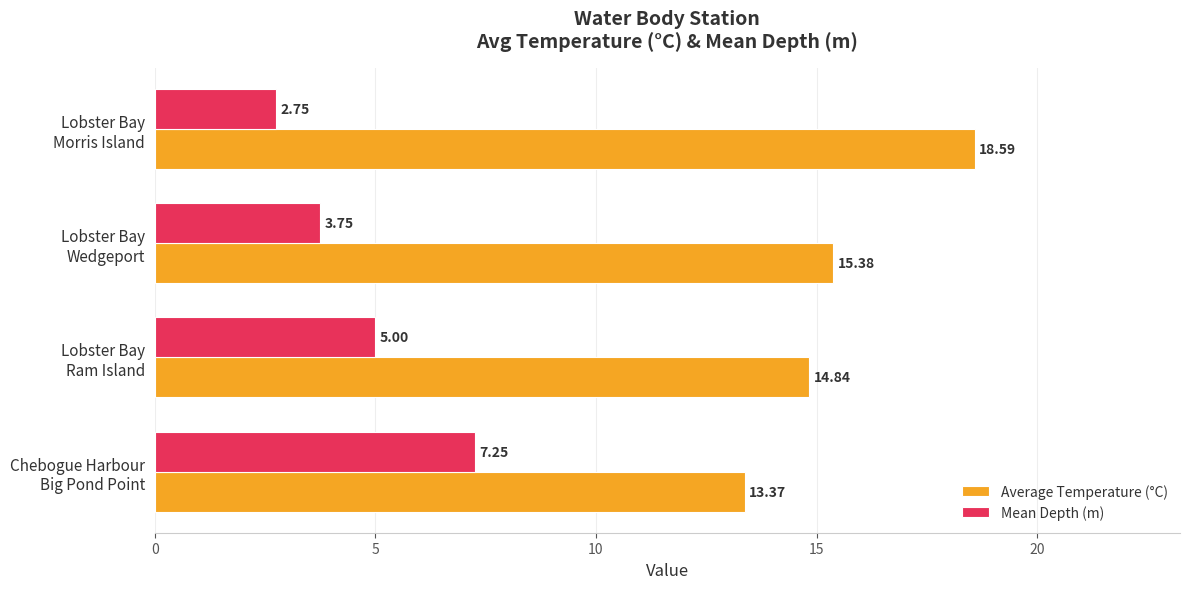

What is the average value of the Mean Depth (m) series?

4.7